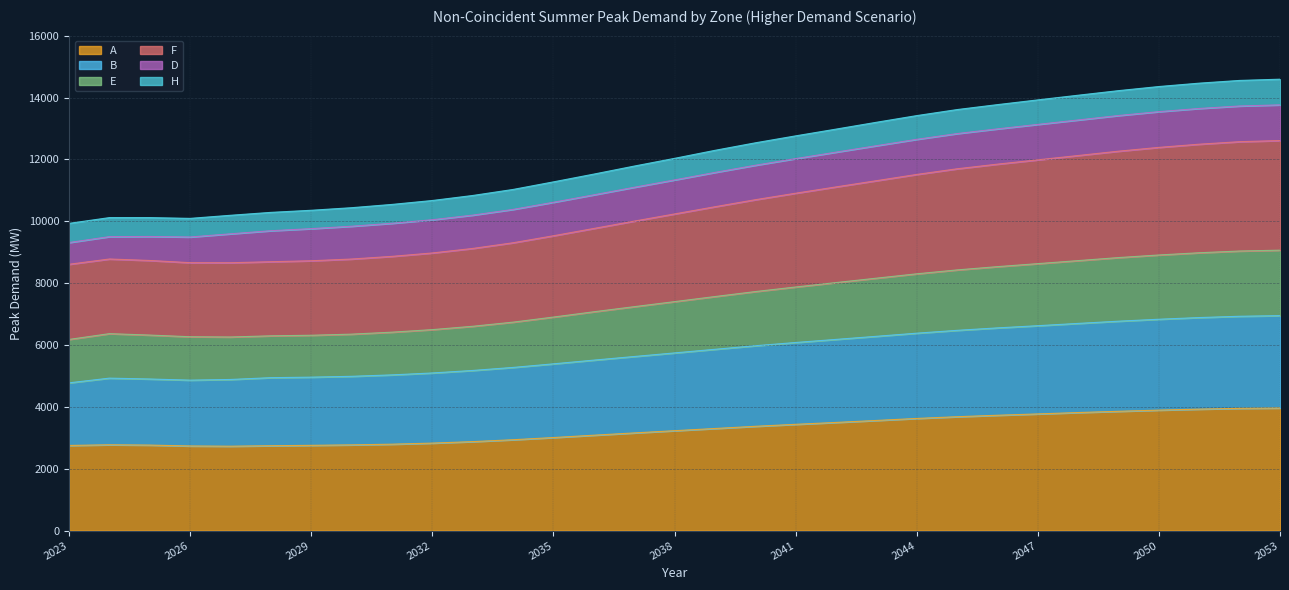

What is the minimum value for A?

2729